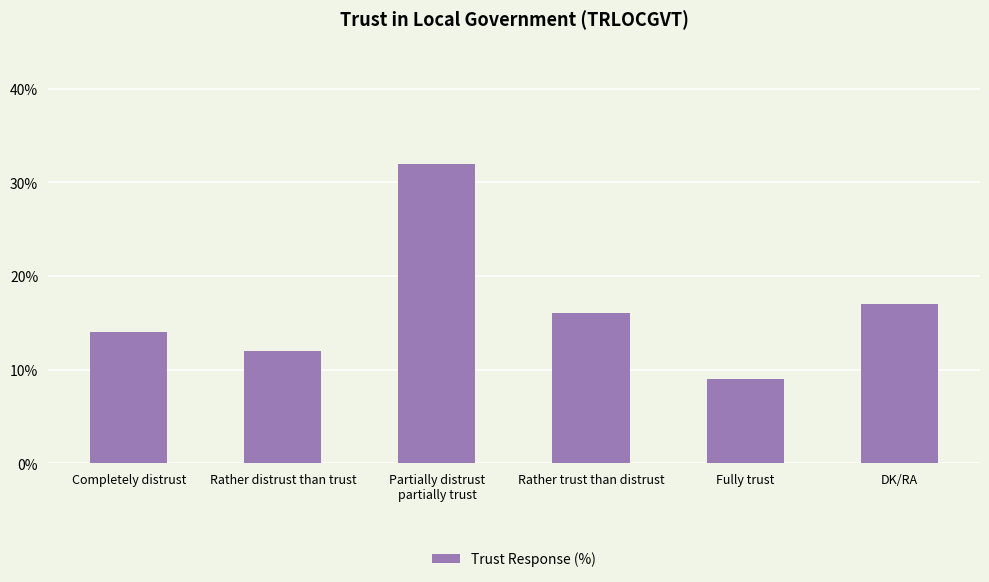

Which category has the lowest value across all series?

Fully trust